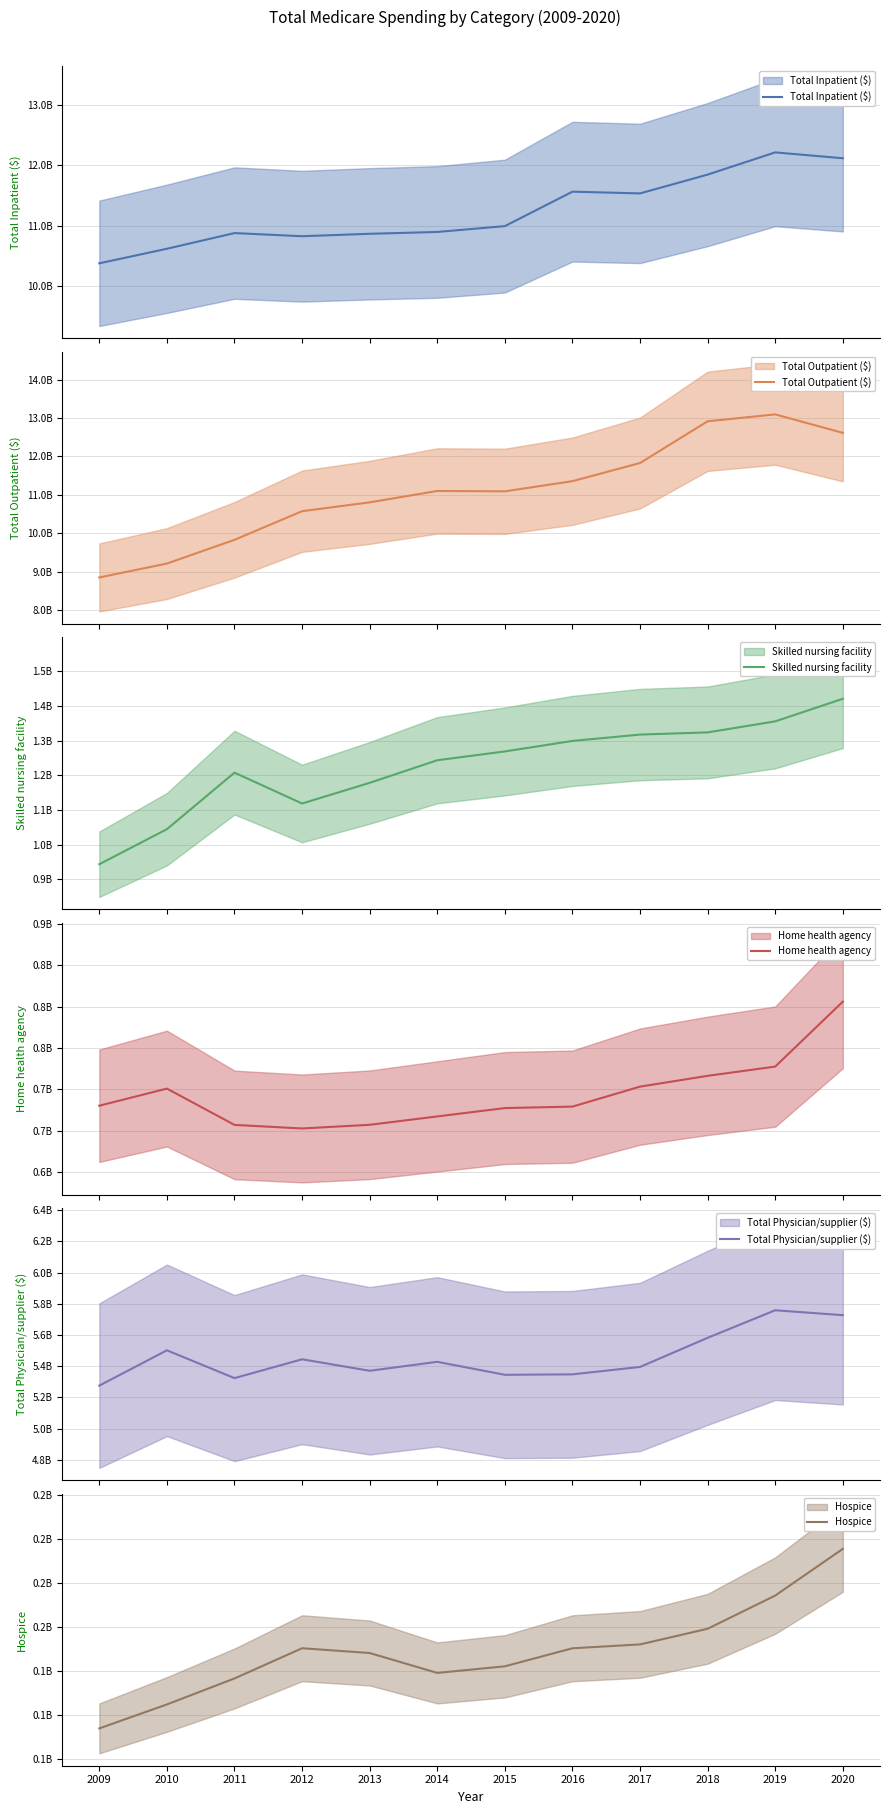

True or false: Total Outpatient ($) has a value of 16689723236 at 2020.

False